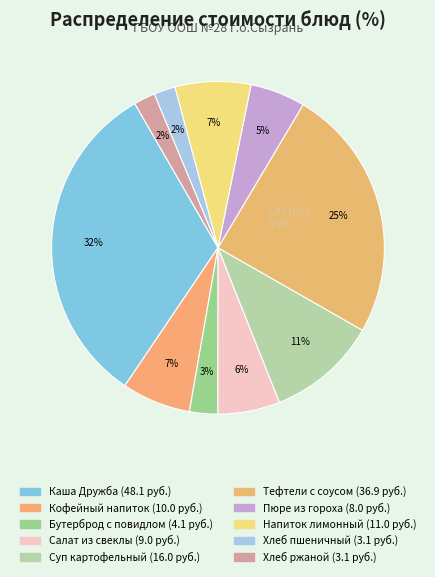

How many segments does this pie chart have?

10